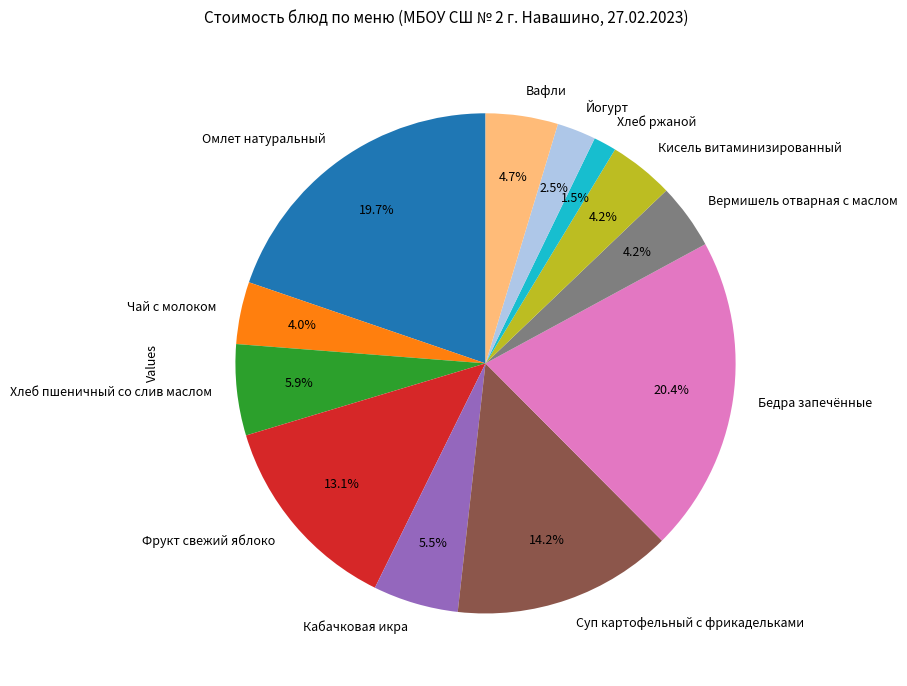

Is there a majority slice in this chart?

No